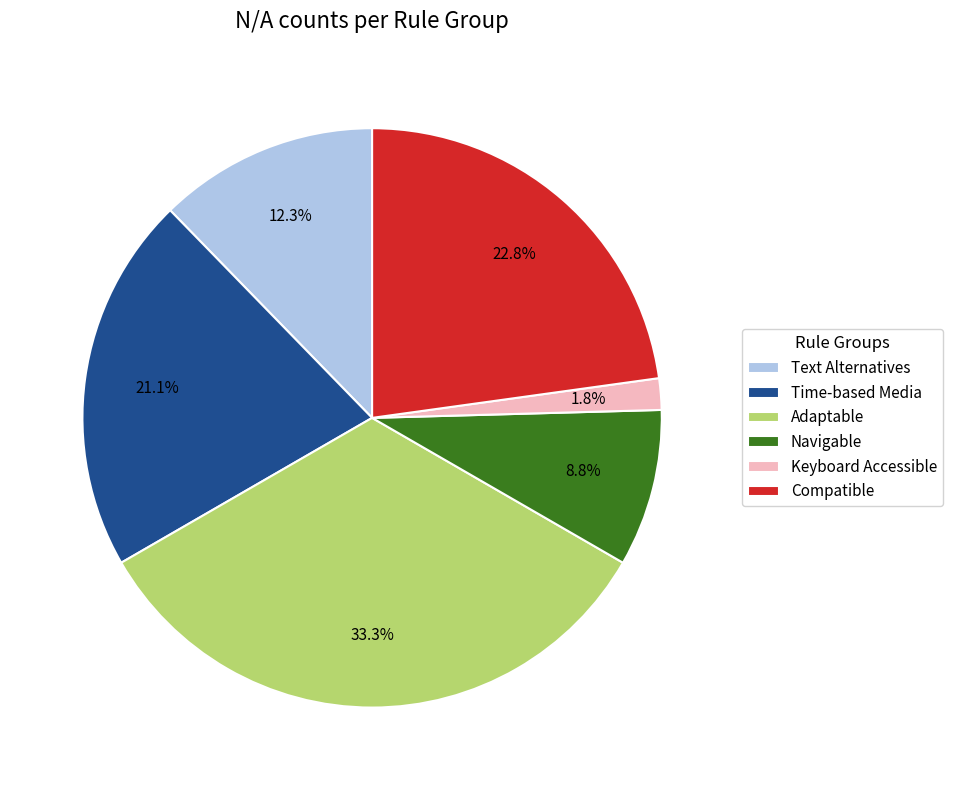

Between Keyboard Accessible and Compatible, which is larger?

Compatible